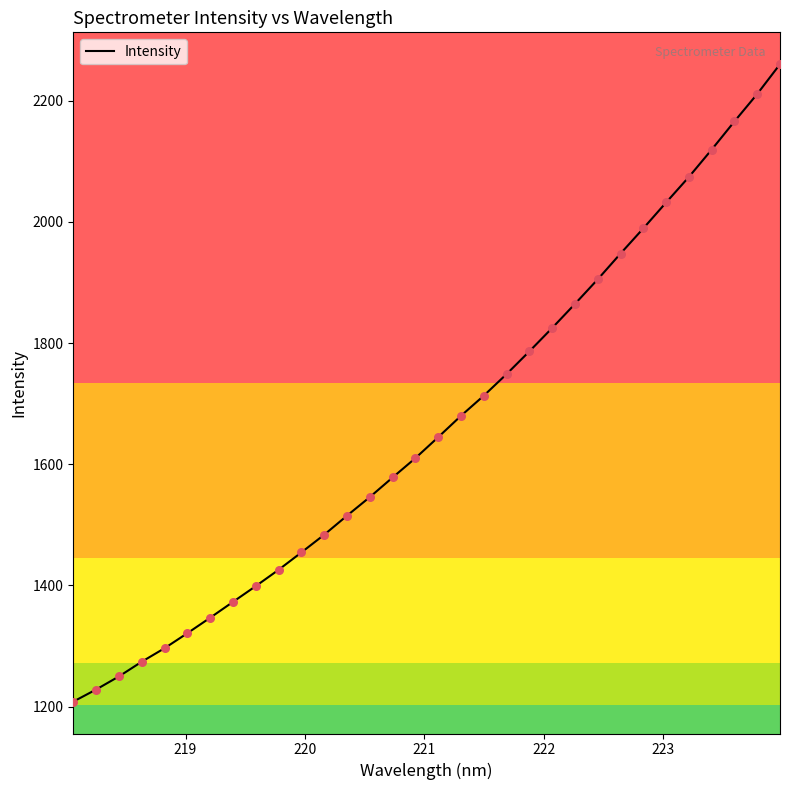

What is the maximum value shown in the chart?

2260.3